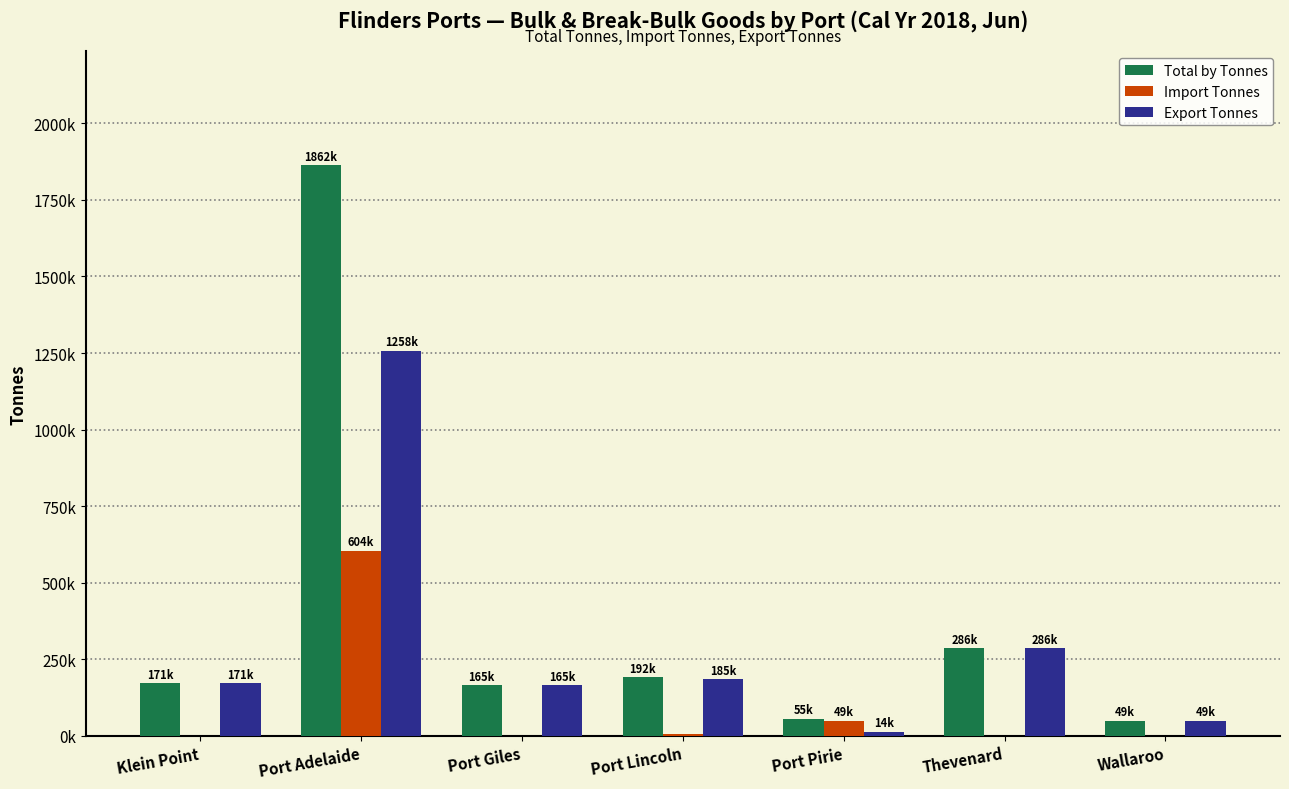

At which category is the sum across all series the highest?

Port Adelaide